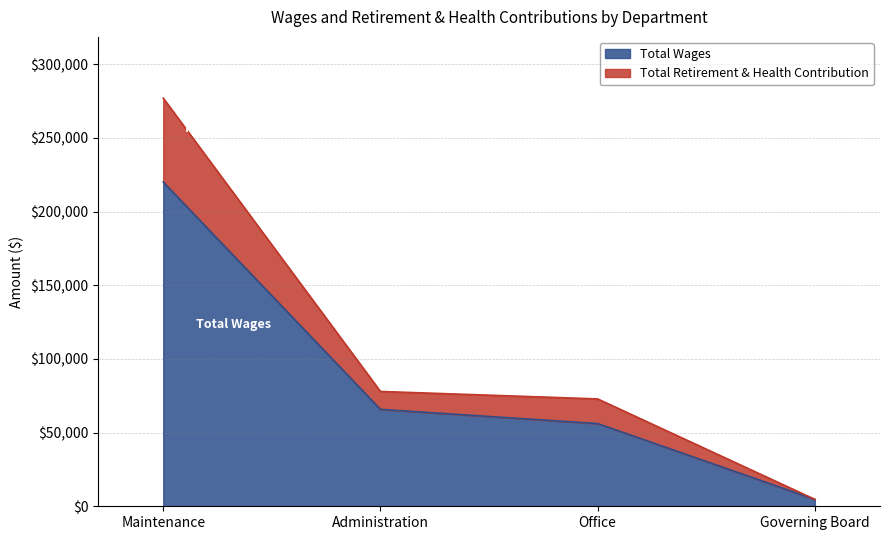

Is it true that Total Wages equals 220016 at Maintenance?

True